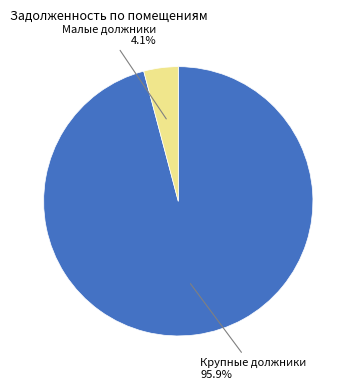

Does any single category account for the majority?

Yes